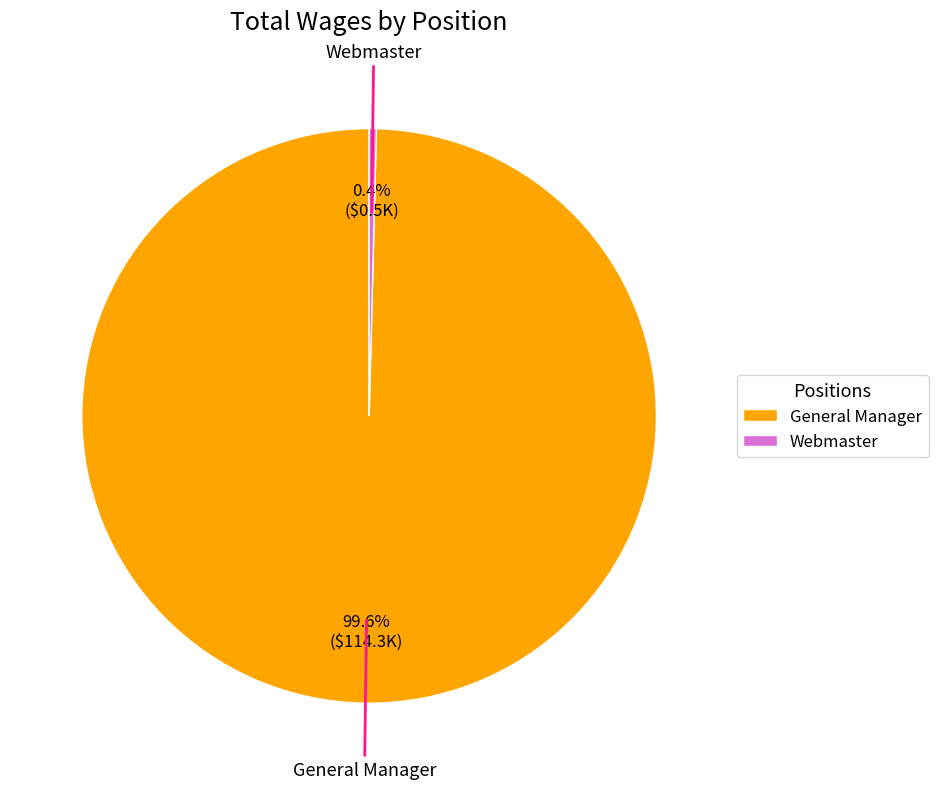

Is it true that Webmaster is 0% of the pie?

True